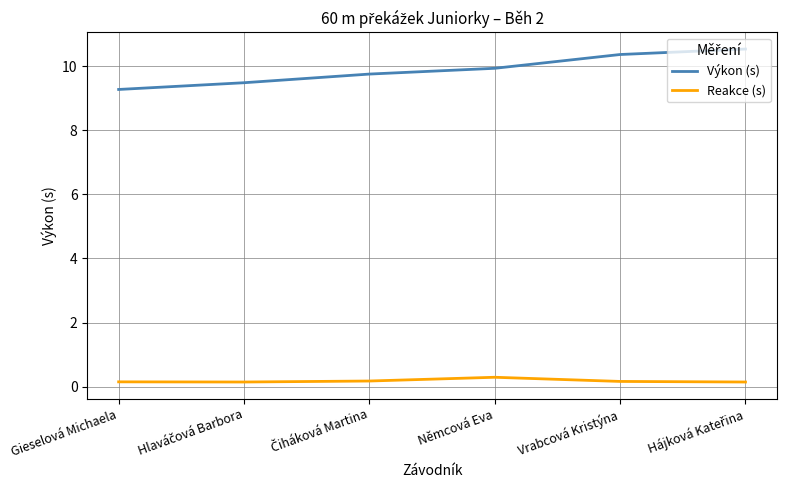

Rank the series by their average value, from highest to lowest.

Výkon (s), Reakce (s)